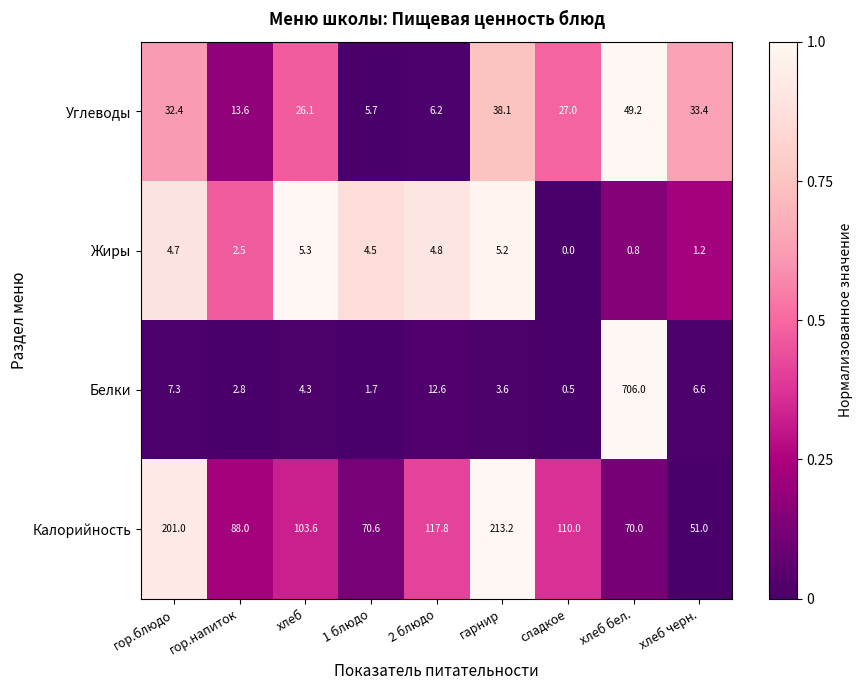

What is the sum of all Углеводы values?

231.7